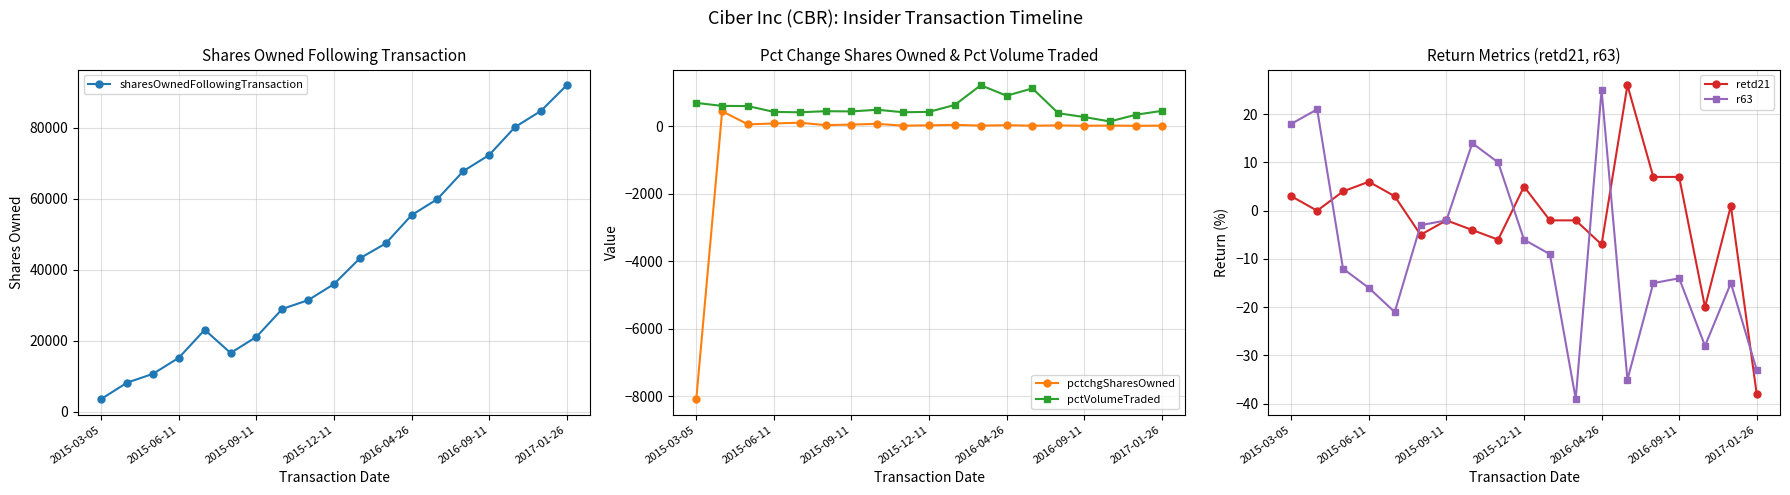

How many interior local valleys does the retd21 series have?

5